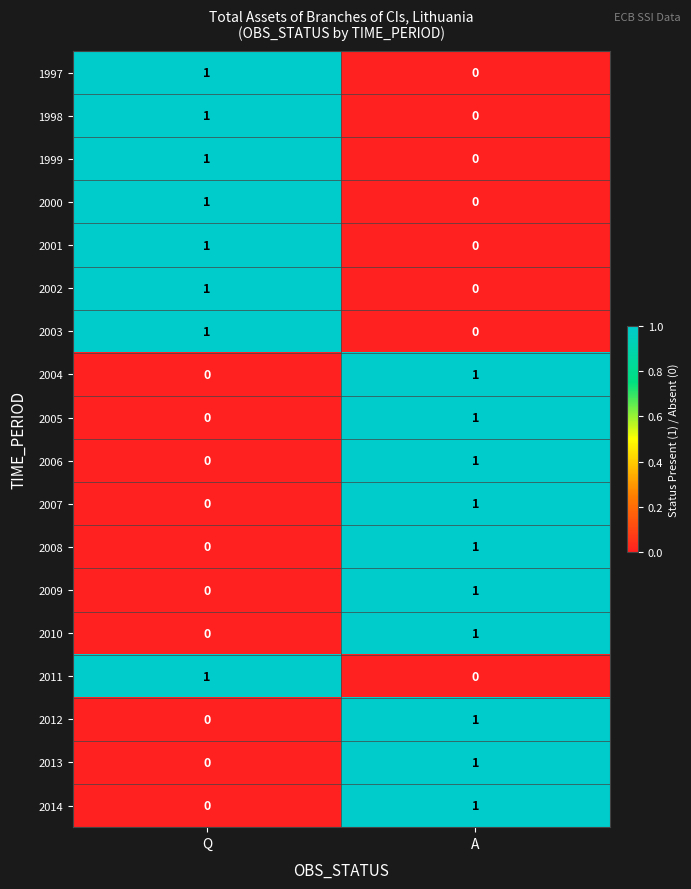

Count the number of data series in this chart.

18